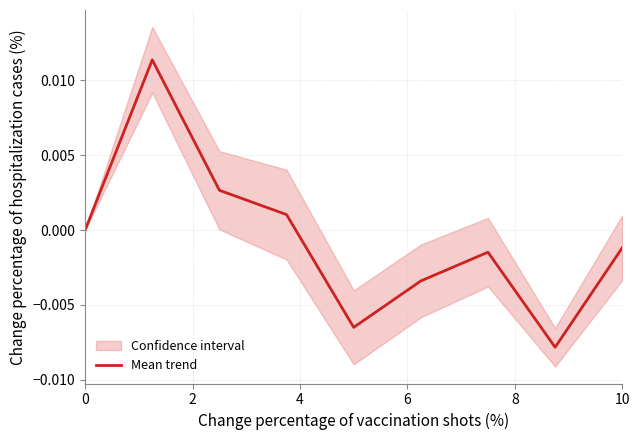

How many positive values are there?

3